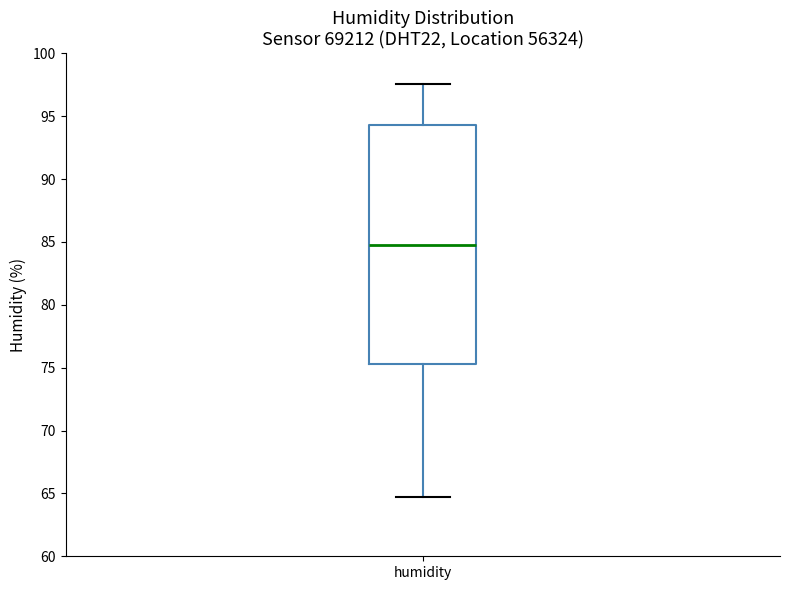

Where does the lower whisker of the box for humidity end on the y-axis? The values are not printed on the chart, so give them approximately, as read against the axis.

65.0